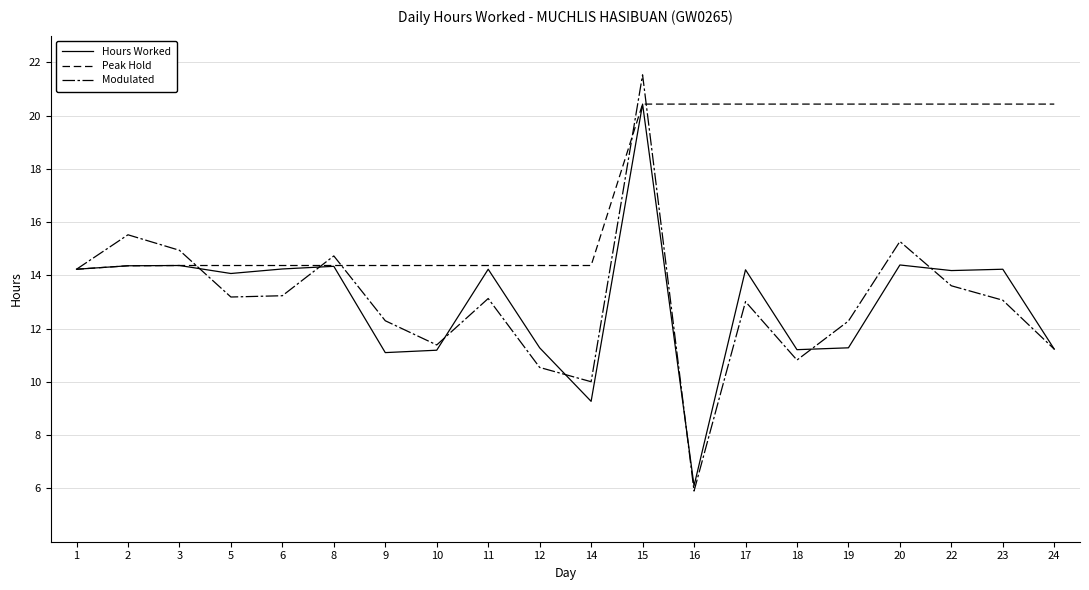

Reading right to left, transcribe all the data shown in this chart.

Hours Worked: 11.2	14.2	14.2	14.4	11.3	11.2	14.2	6.1	20.4	9.3	11.3	14.2	11.2	11.1	14.3	14.2	14.1	14.4	14.4	14.2
Peak Hold: 20.4	20.4	20.4	20.4	20.4	20.4	20.4	20.4	20.4	14.4	14.4	14.4	14.4	14.4	14.4	14.4	14.4	14.4	14.4	14.2
Modulated: 11.2	13.1	13.6	15.3	12.3	10.8	13.0	5.9	21.5	10.0	10.5	13.1	11.4	12.3	14.7	13.2	13.2	14.9	15.5	14.2